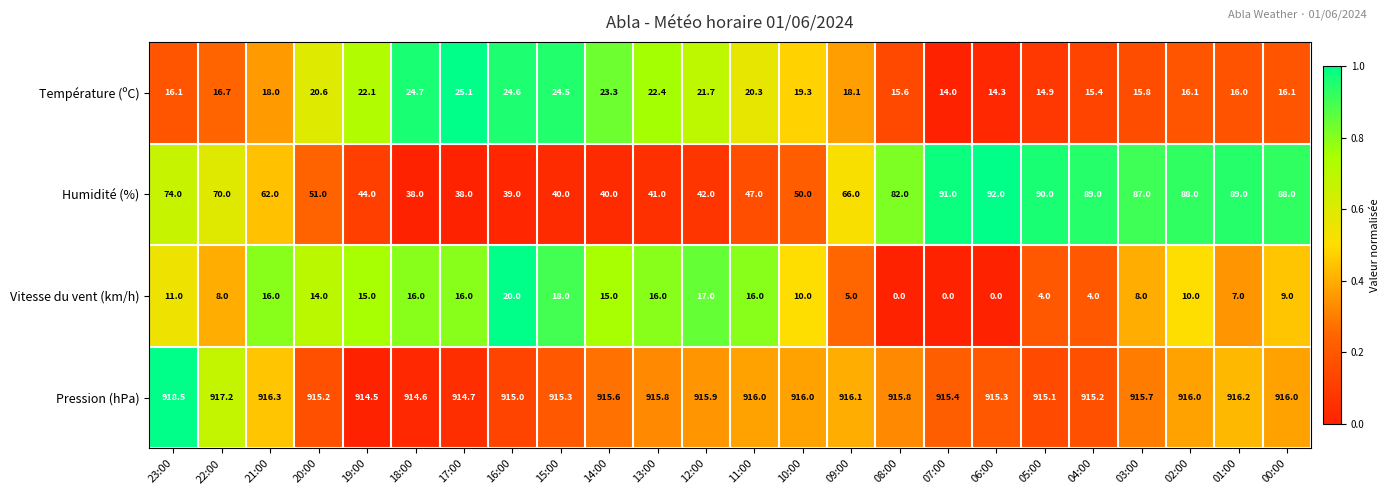

What is the approximate value of Humidité (%) at 14:00?

40.0